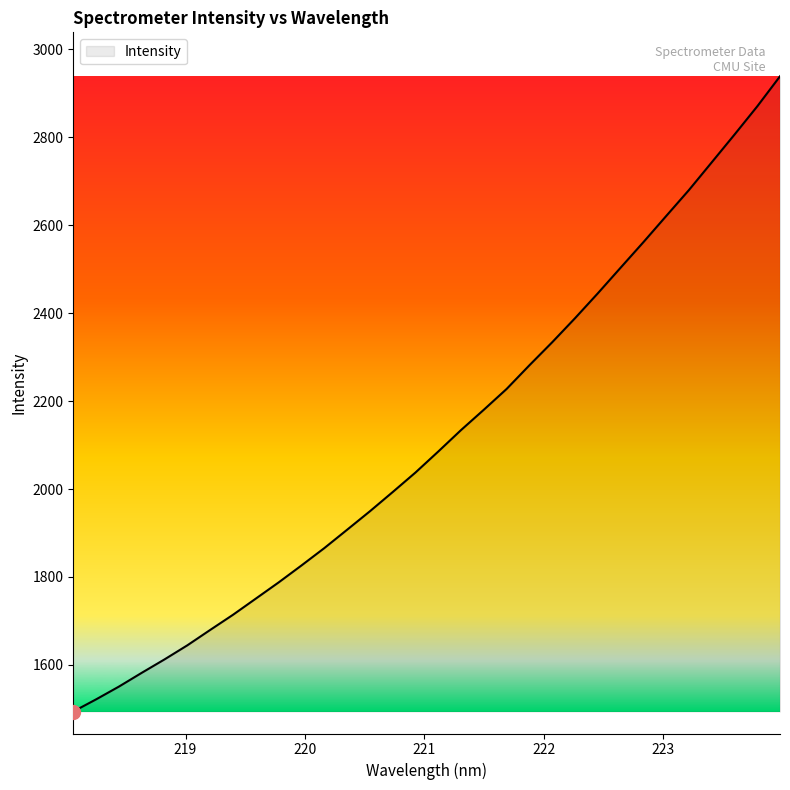

What is the smallest value displayed?

1493.8